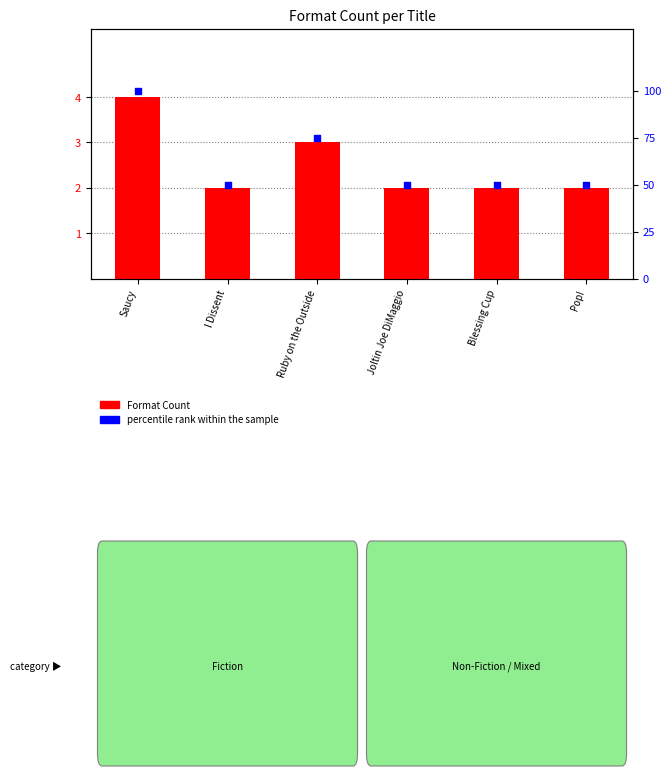

At which category is the sum across all series the highest?

Saucy